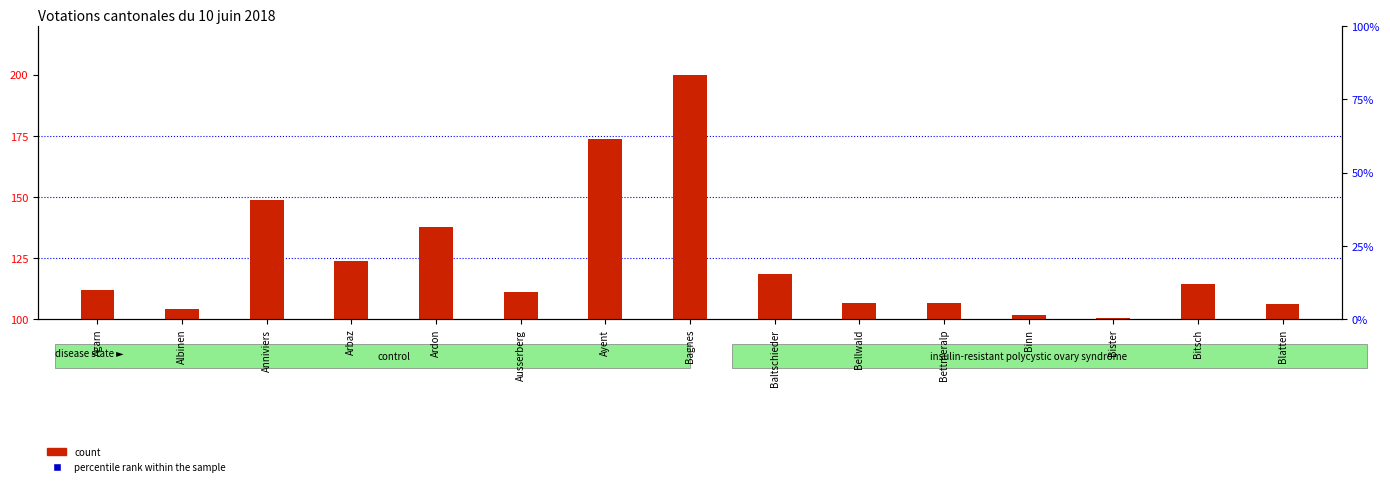

Which series has the largest total across all categories?

percentile rank within the sample